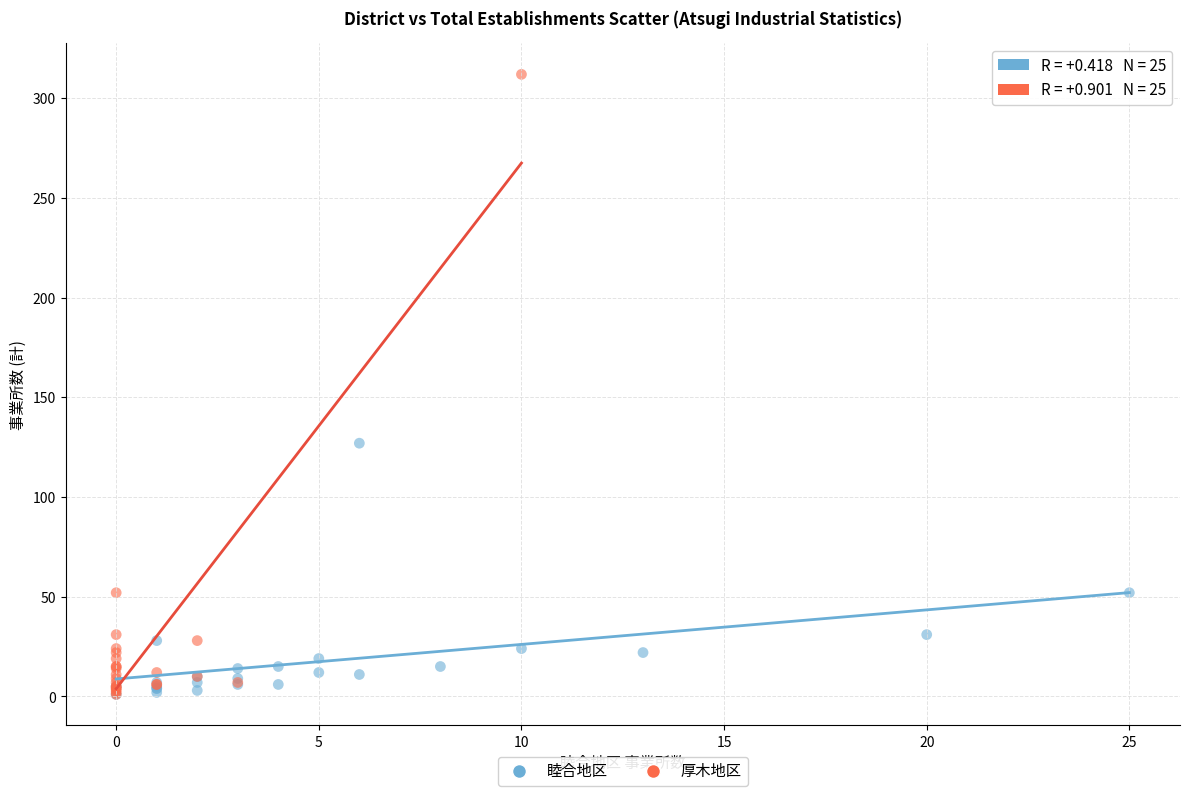

Which series reaches the maximum Y coordinate?

厚木地区